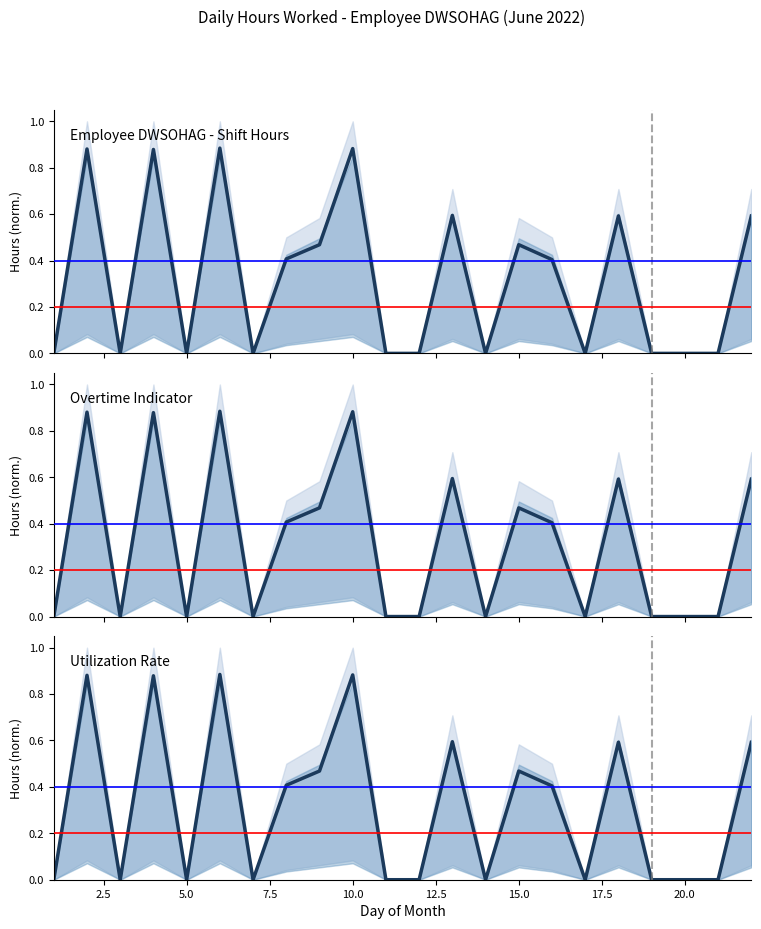

The value of Overtime Indicator at 10.0 is 0.6. True or false?

False